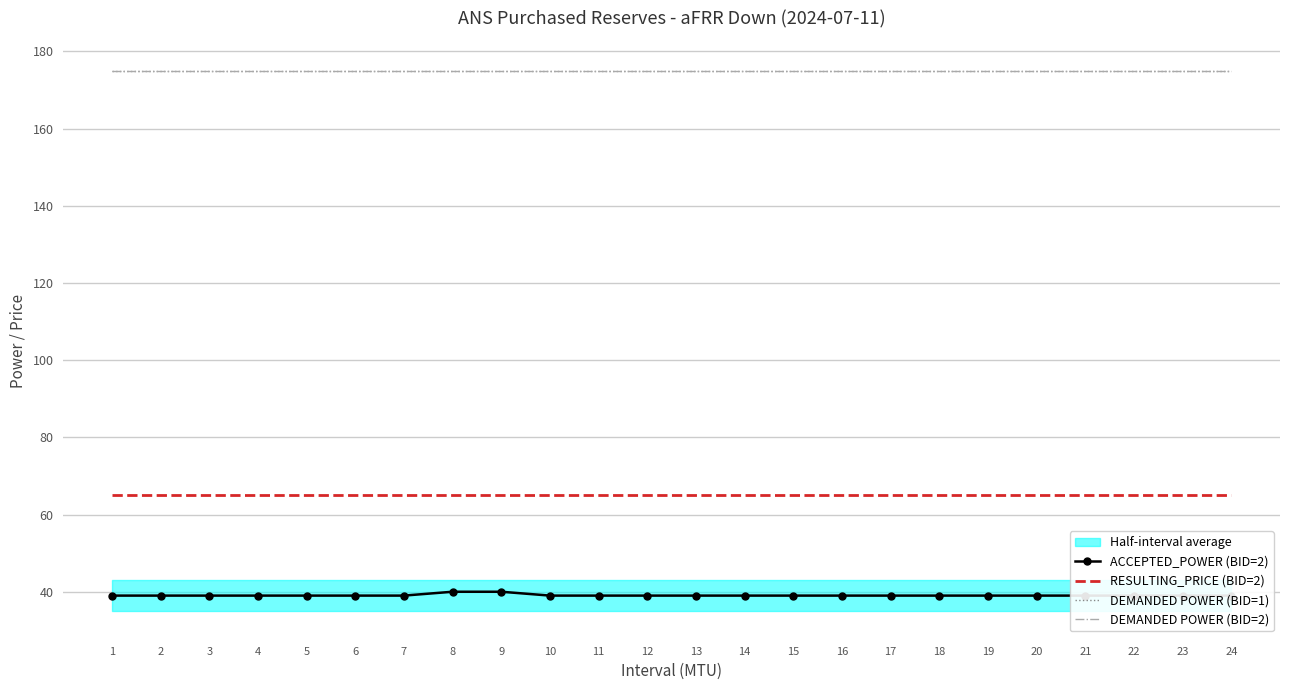

Reading right to left, transcribe all the data shown in this chart.

ACCEPTED_POWER (BID=2): 39	39	39	39	39	39	39	39	39	39	39	39	39	39	39	40	40	39	39	39	39	39	39	39
RESULTING_PRICE (BID=2): 65	65	65	65	65	65	65	65	65	65	65	65	65	65	65	65	65	65	65	65	65	65	65	65
DEMANDED POWER (BID=1): 175	175	175	175	175	175	175	175	175	175	175	175	175	175	175	175	175	175	175	175	175	175	175	175
DEMANDED POWER (BID=2): 175	175	175	175	175	175	175	175	175	175	175	175	175	175	175	175	175	175	175	175	175	175	175	175